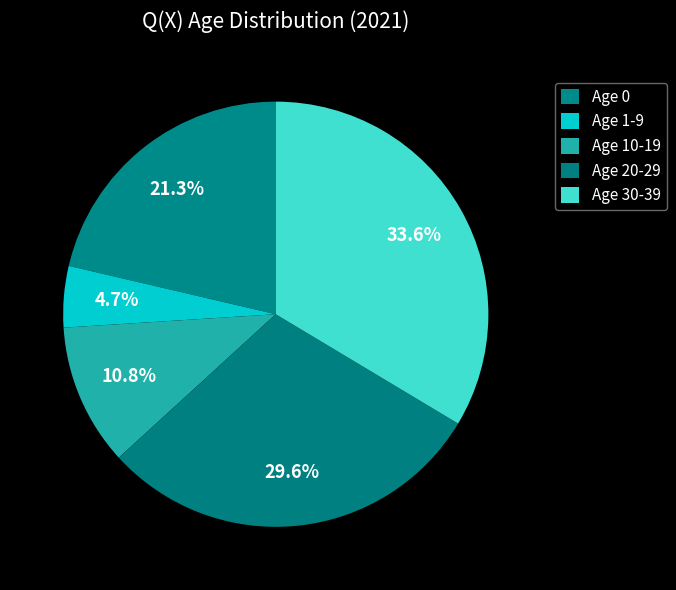

Count the number of slices in the pie.

5